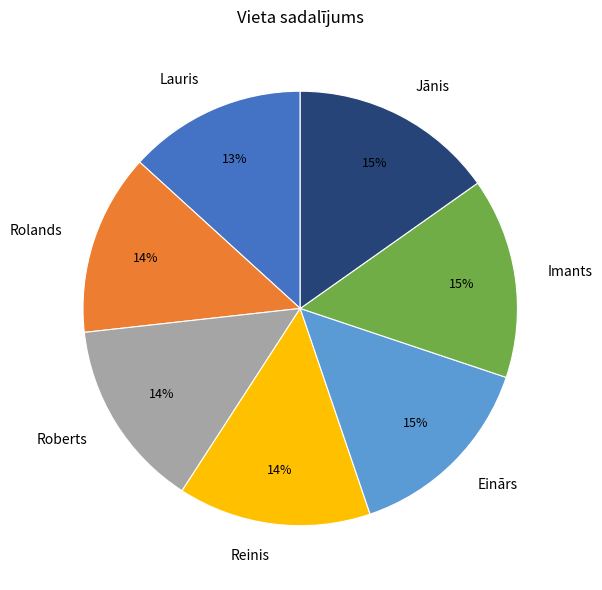

What percentage is the Jānis slice, to the nearest percent?

15%